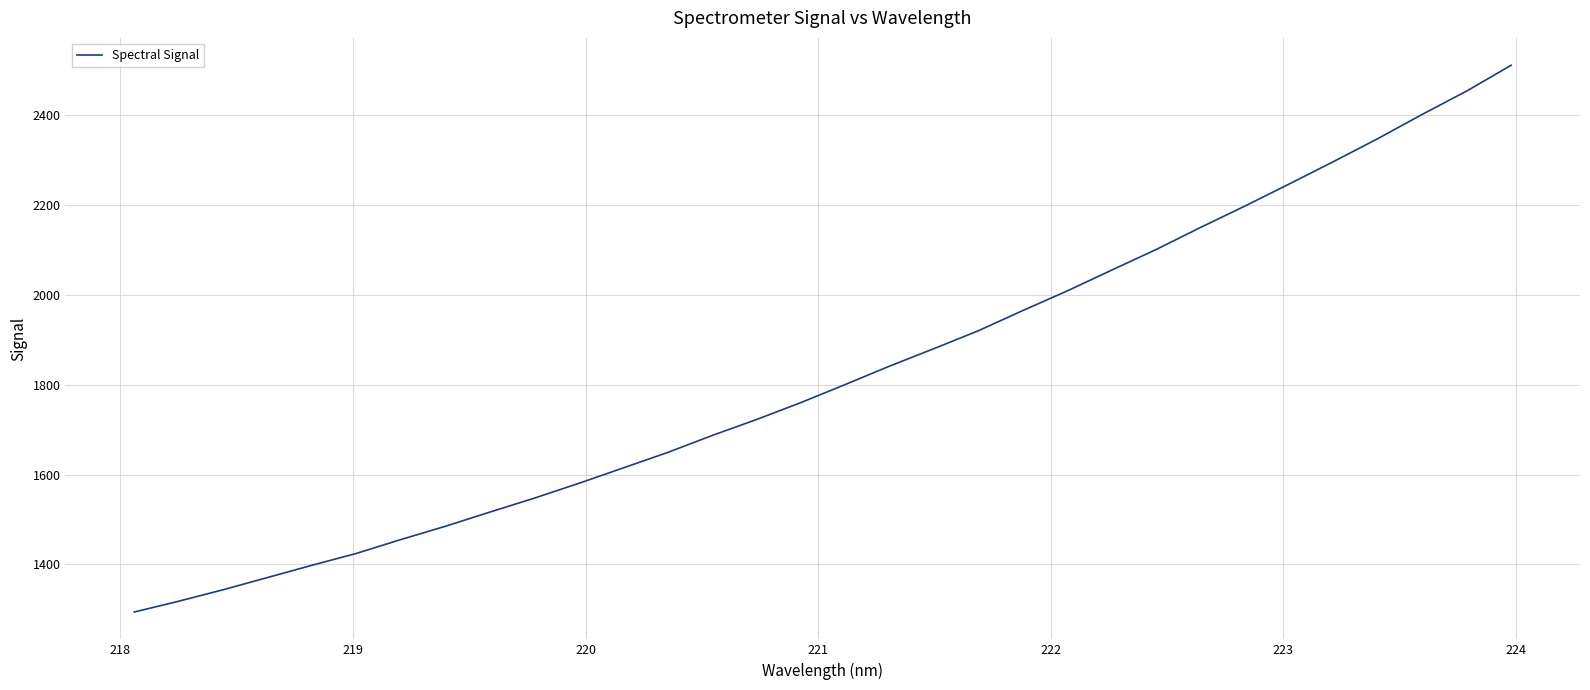

What is the greatest value displayed?

2511.6